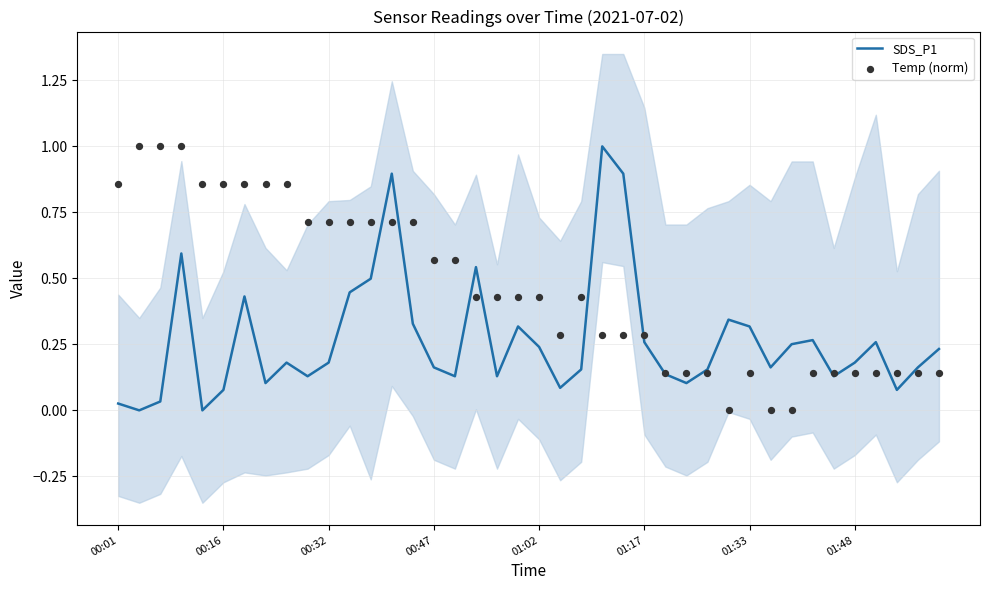

Which series reaches the maximum Y coordinate?

SDS_P1